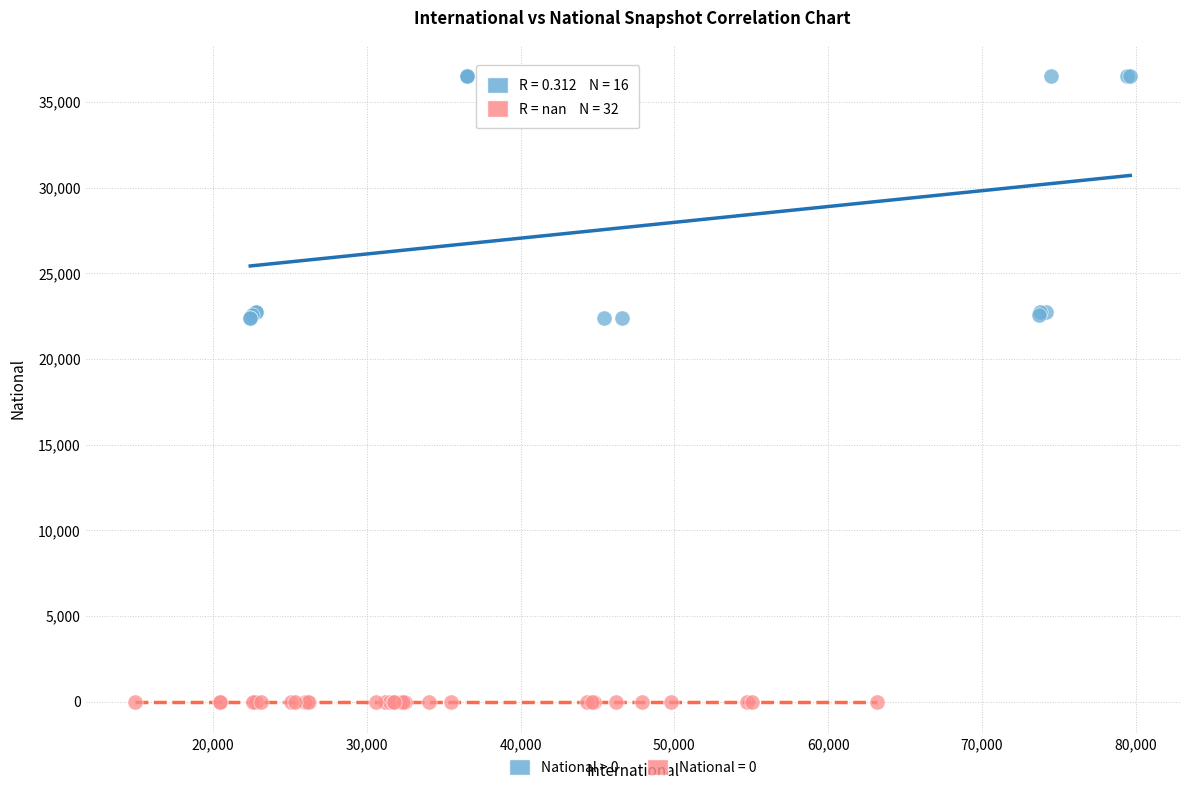

What are all the series names shown in the legend?

National > 0, National = 0